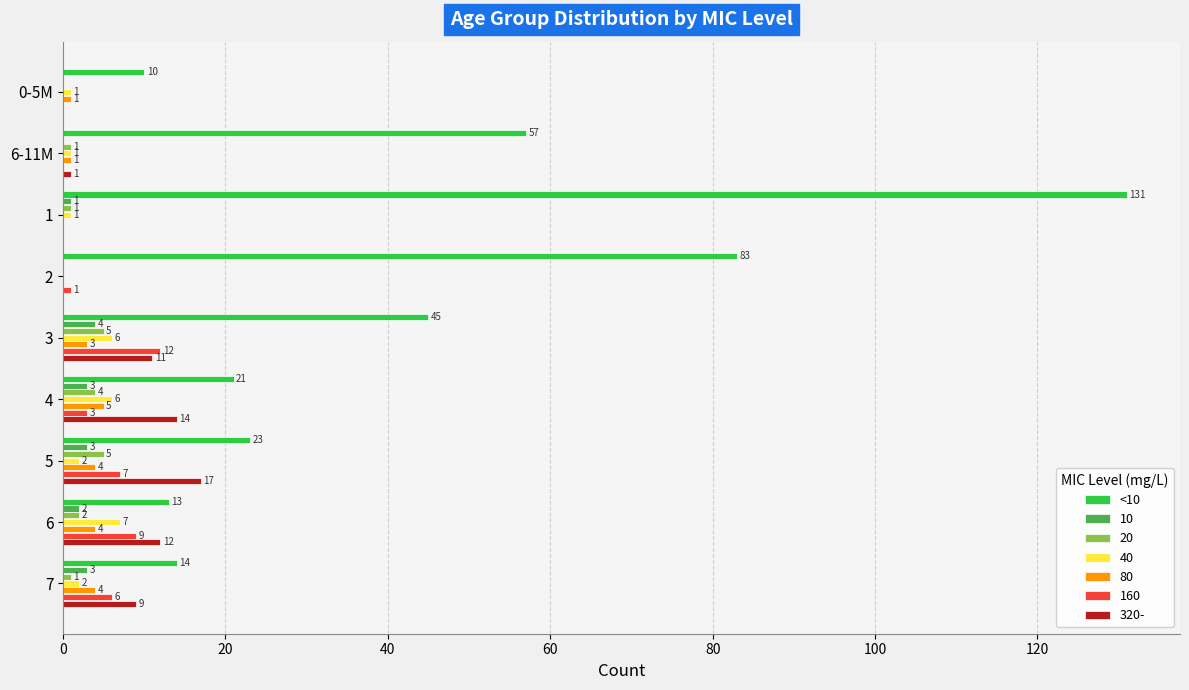

What is the total value across all series at 5?

61